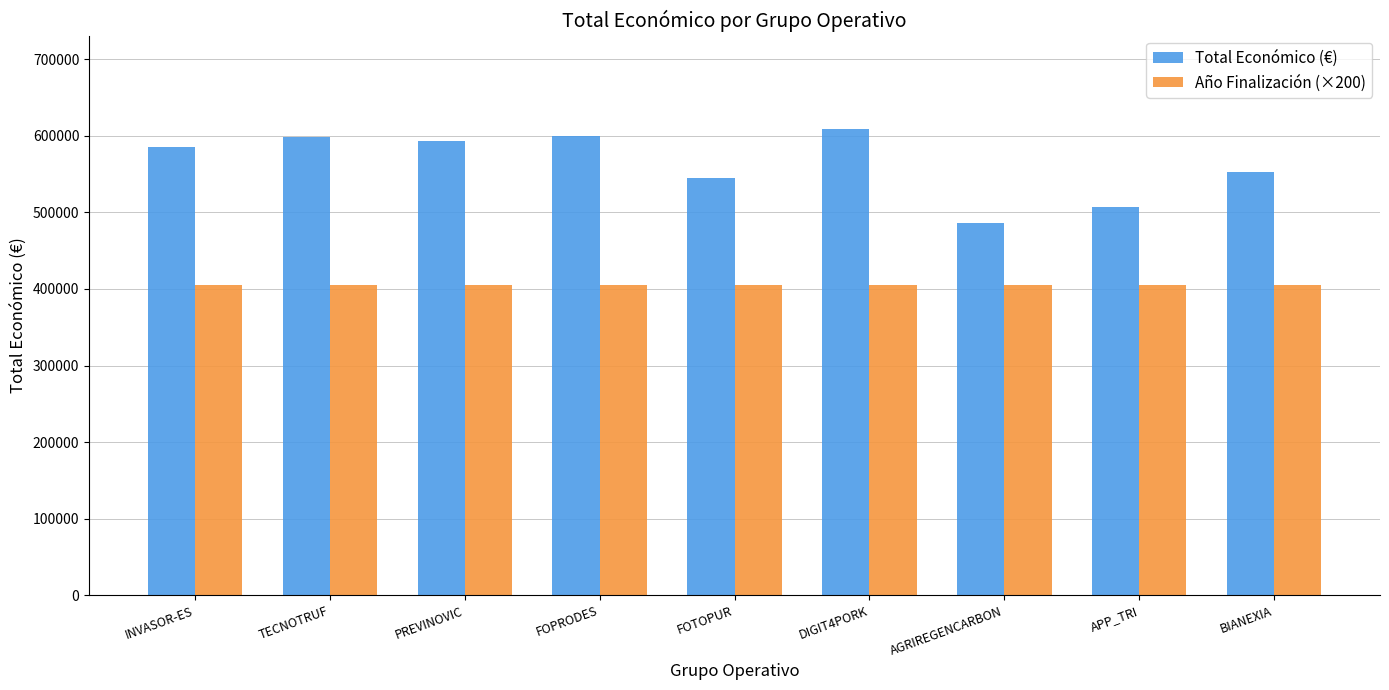

Which series has the largest total across all categories?

Total Económico (€)